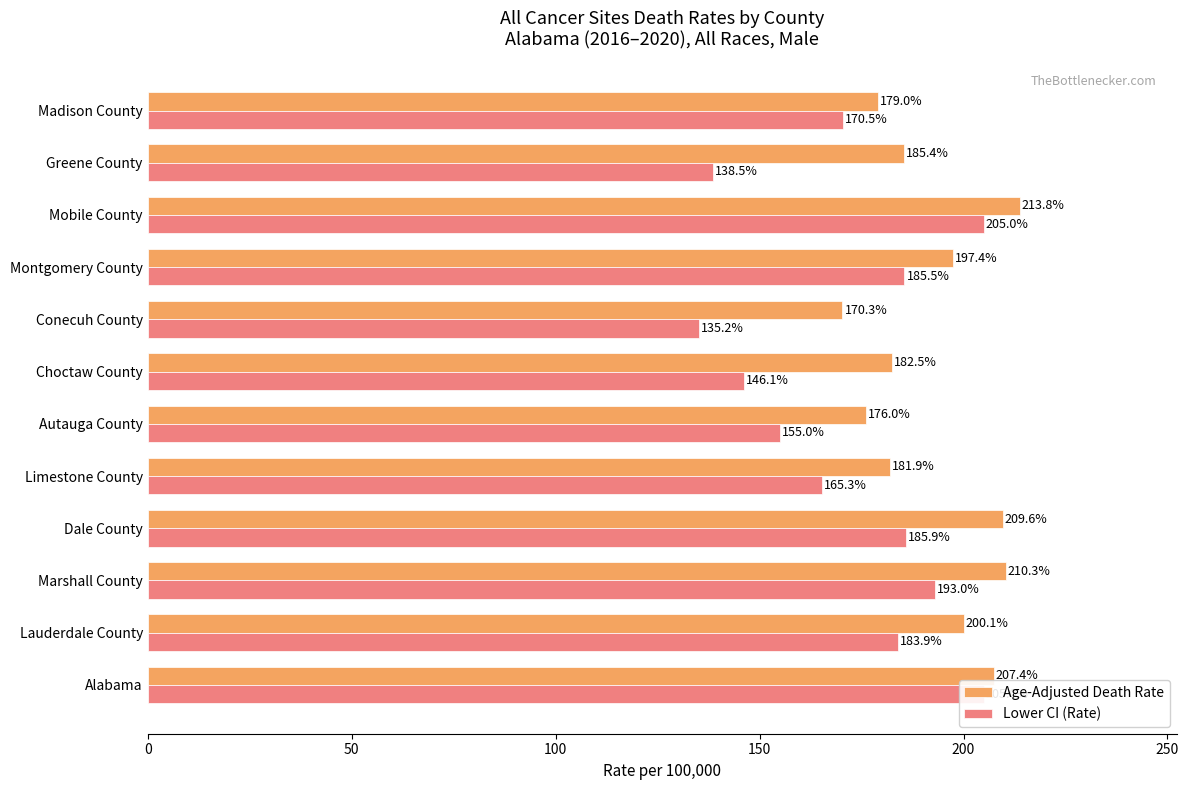

Between Greene County and Marshall County, which is larger?

Marshall County